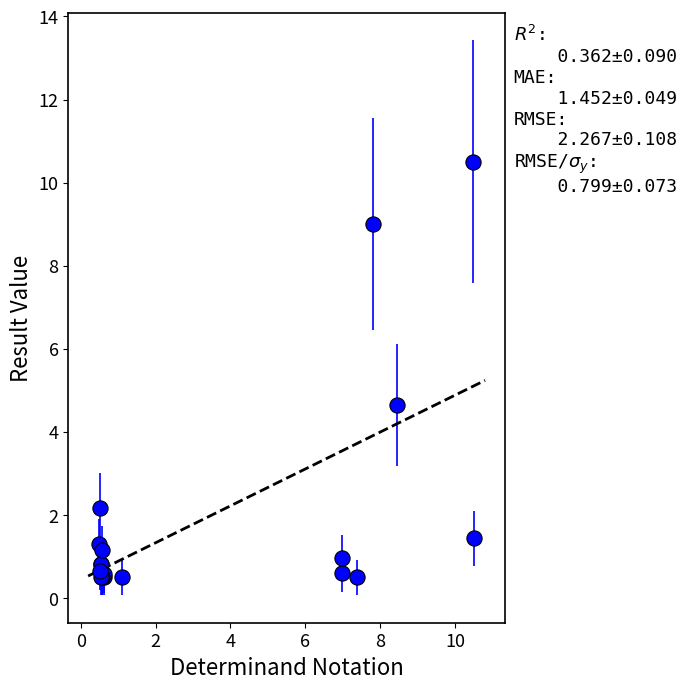

What Y value in the scatter plot is closest to 5?

4.6